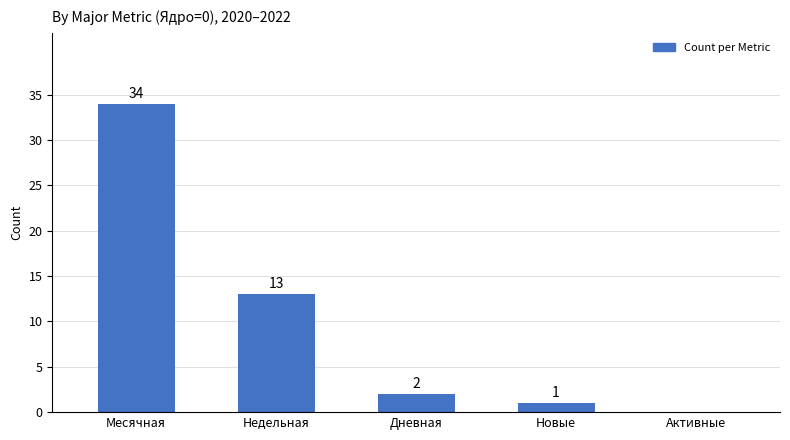

The value at Месячная is 59. True or false?

False